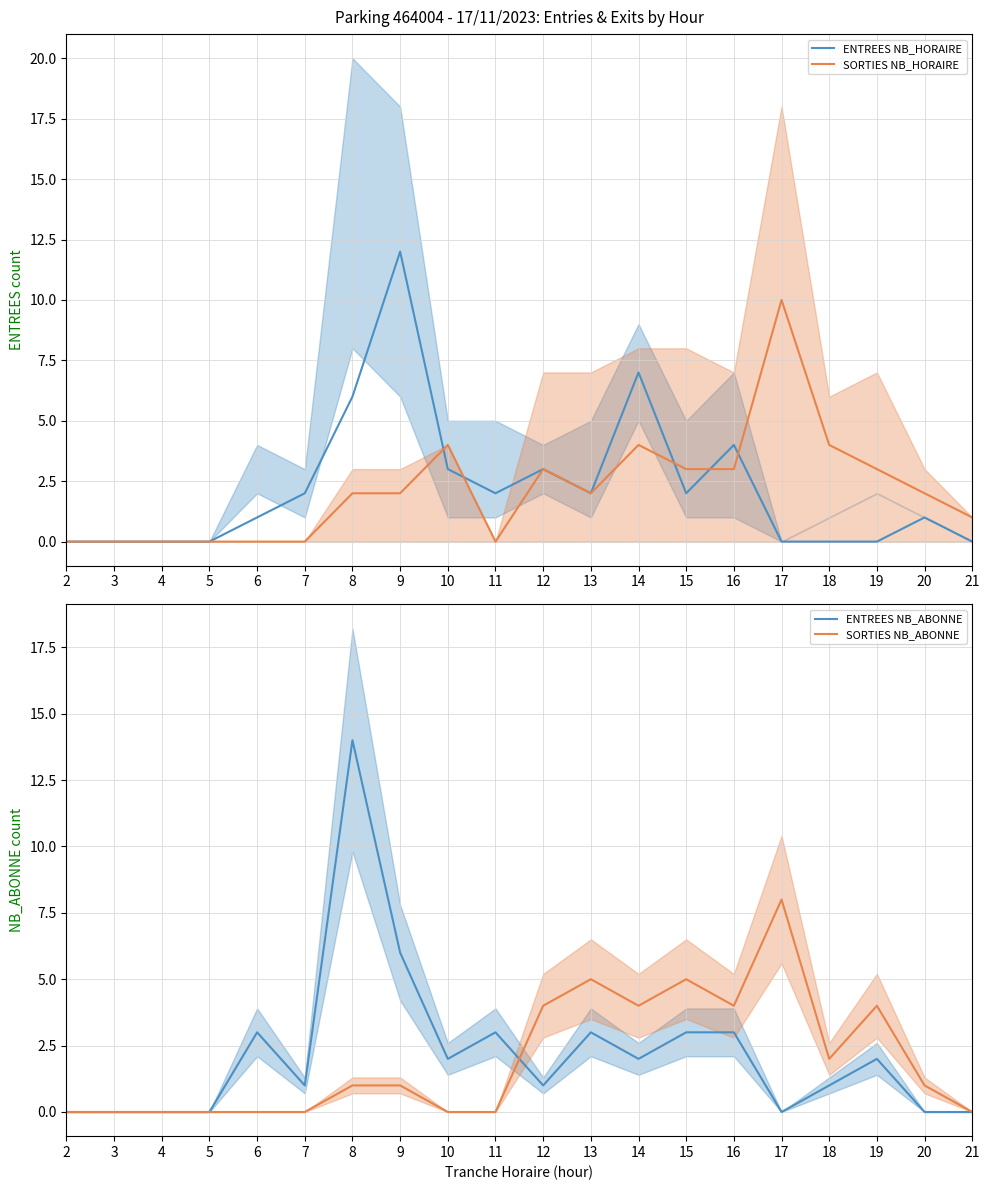

How many data points does each series have?

20